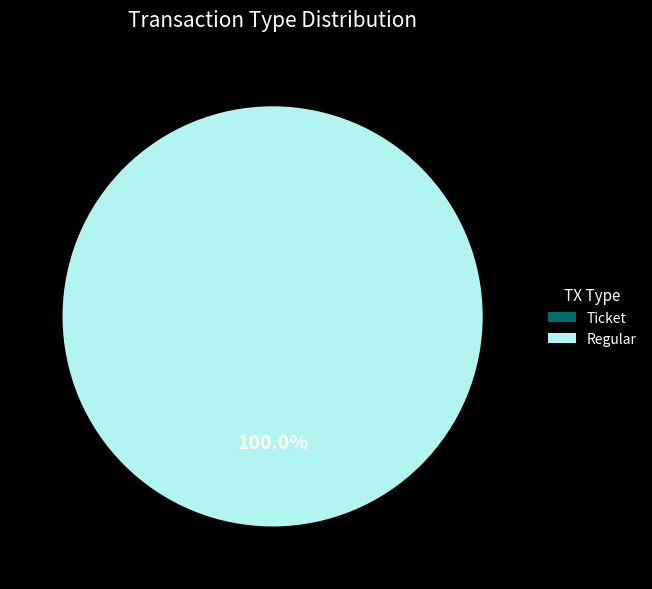

Which slice represents more than half of the pie?

Regular (io_index=23)